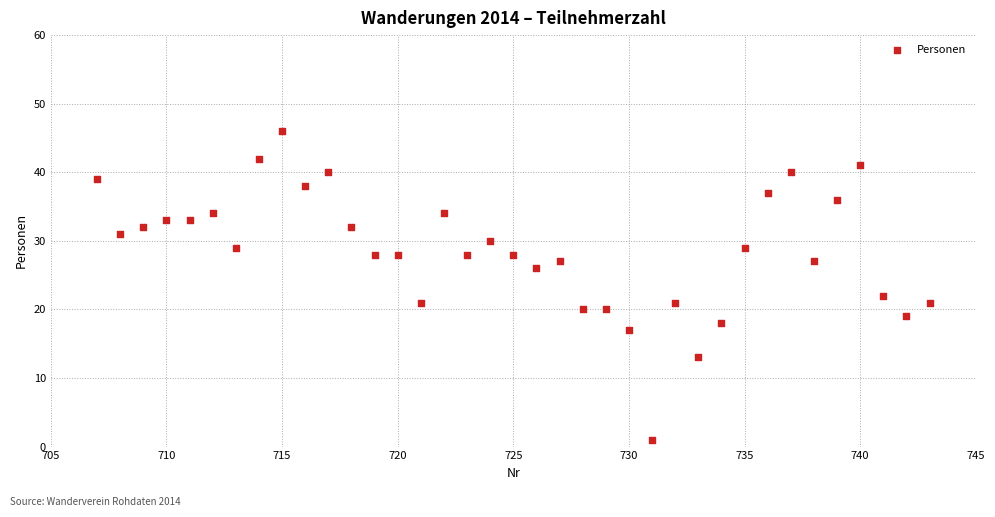

What Y value in the scatter plot is closest to 23?

22